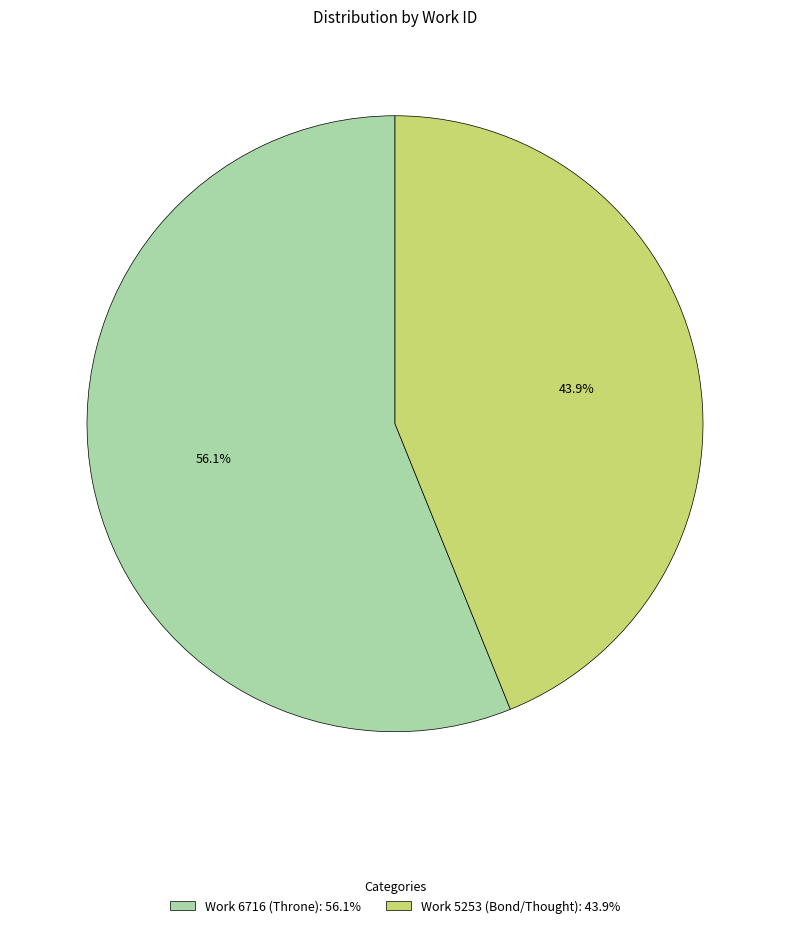

To the nearest percent, what is the difference between the largest and smallest slice percentages?

12%